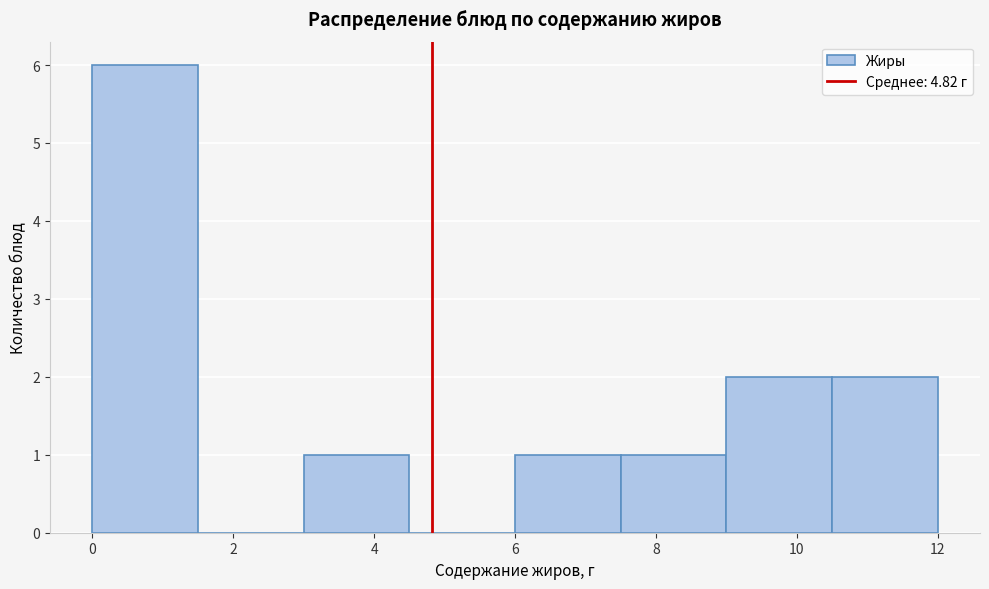

How tall is the bar that spans 10.5 to 12.0 on the x-axis? Neither the bar edges nor the heights are printed on the chart, so give them approximately, as read against the axes.

2